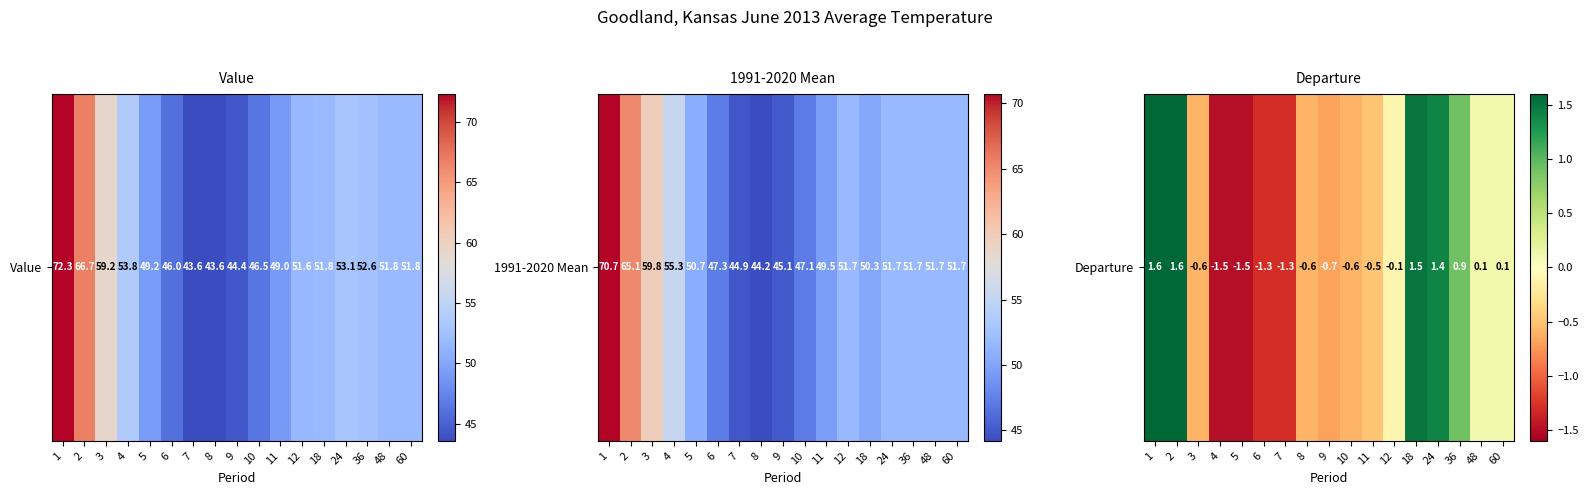

Reading right to left, transcribe all the data shown in this chart.

60=0.1	48=0.1	36=0.9	24=1.4	18=1.5	12=-0.1	11=-0.5	10=-0.6	9=-0.7	8=-0.6	7=-1.3	6=-1.3	5=-1.5	4=-1.5	3=-0.6	2=1.6	1=1.6